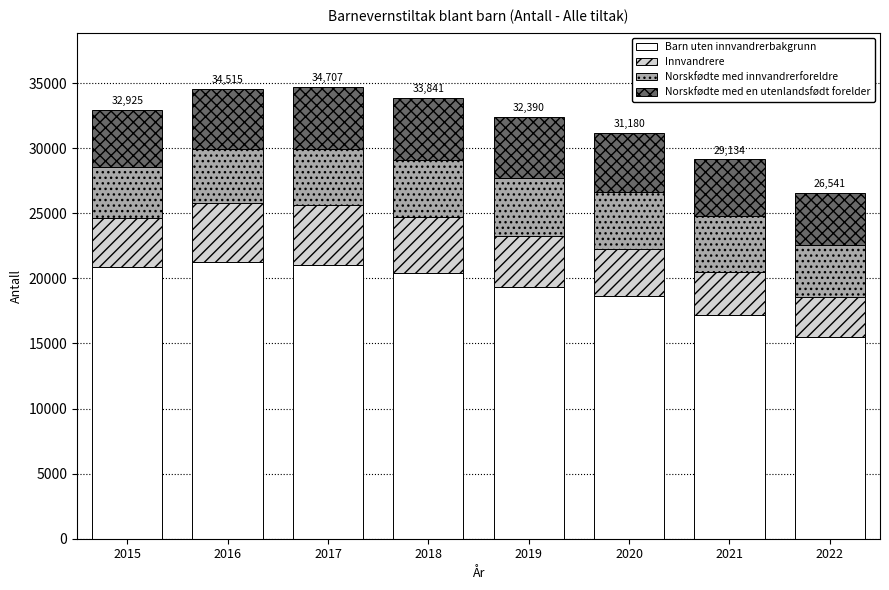

What is the difference between the maximum and minimum values in the Barn uten innvandrerbakgrunn series?

5734